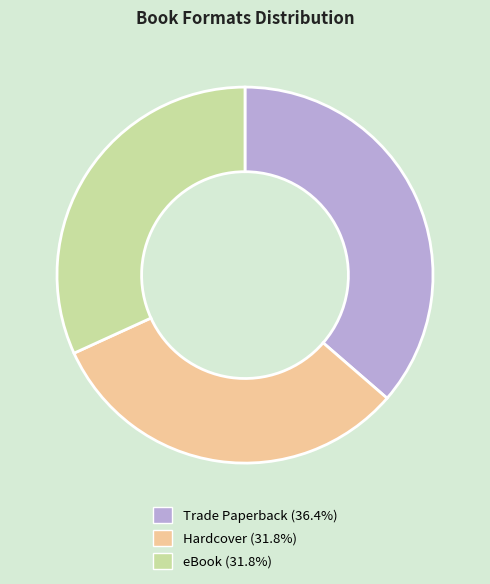

How many slices are in this pie chart?

3